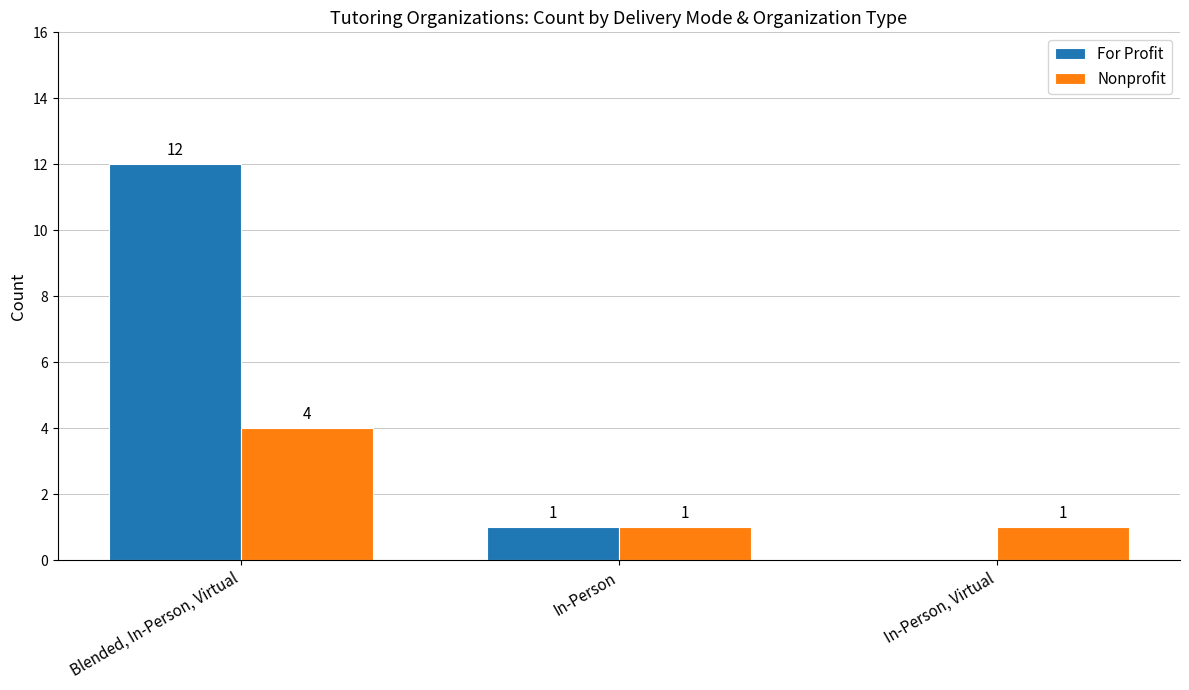

At which label does Nonprofit reach its peak?

Blended, In-Person, Virtual